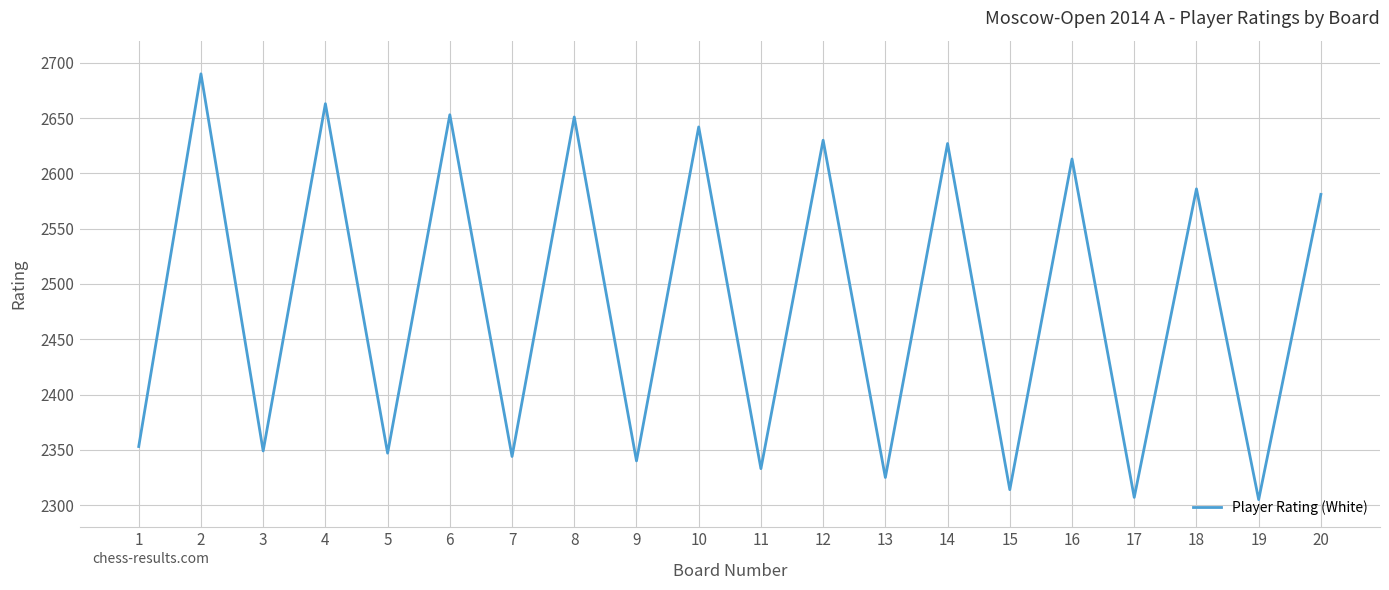

What is the change in value from 4 to 7?

-319